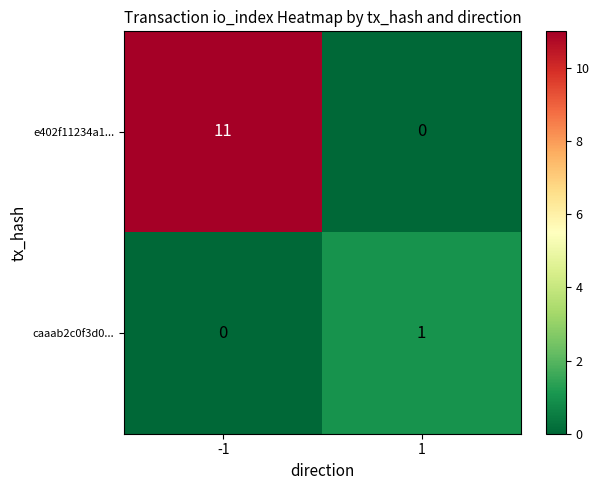

What is the difference between the maximum and minimum values in the e402f11234a1... series?

11